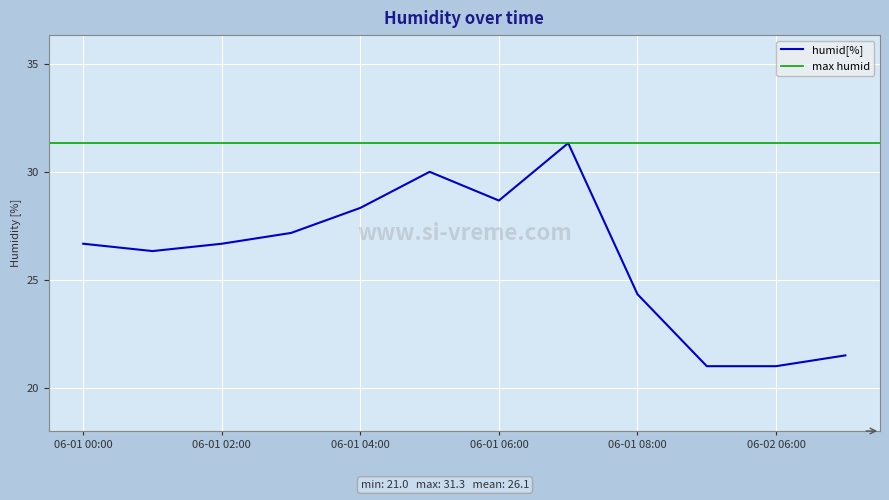

Rank the categories by value from lowest to highest.

06-01 09:00, 06-02 06:00, 06-02 07:00, 06-01 08:00, 06-01 01:00, 06-01 00:00, 06-01 02:00, 06-01 03:00, 06-01 04:00, 06-01 06:00, 06-01 05:00, 06-01 07:00